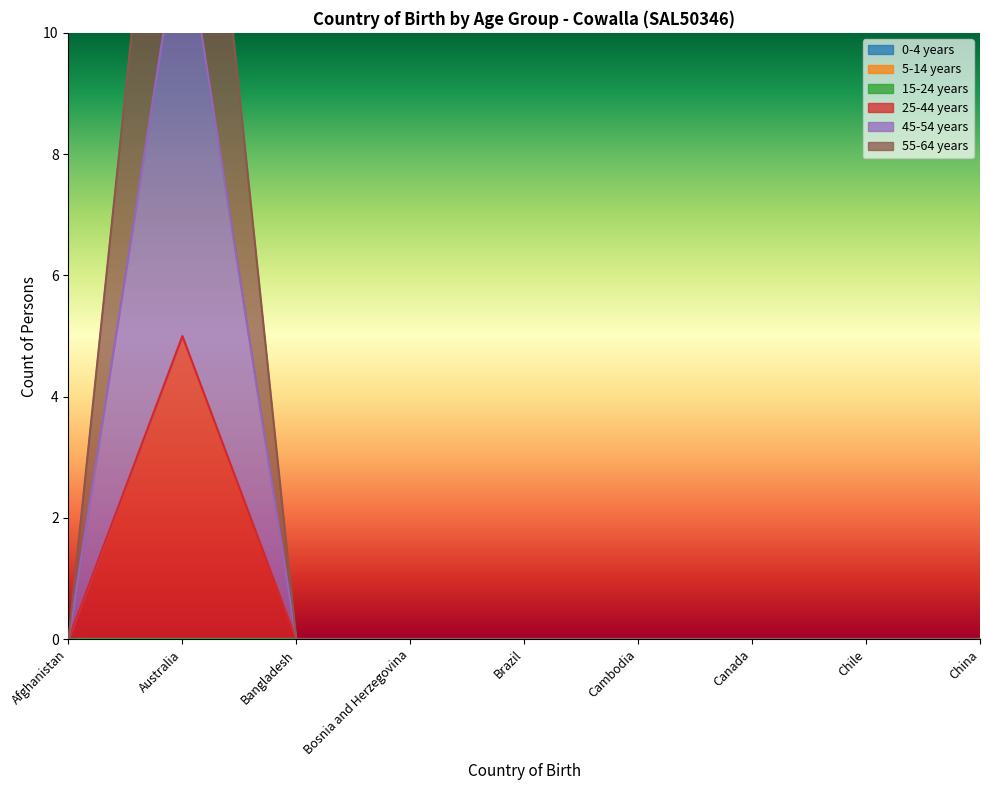

Which series has the largest total across all categories?

45-54 years